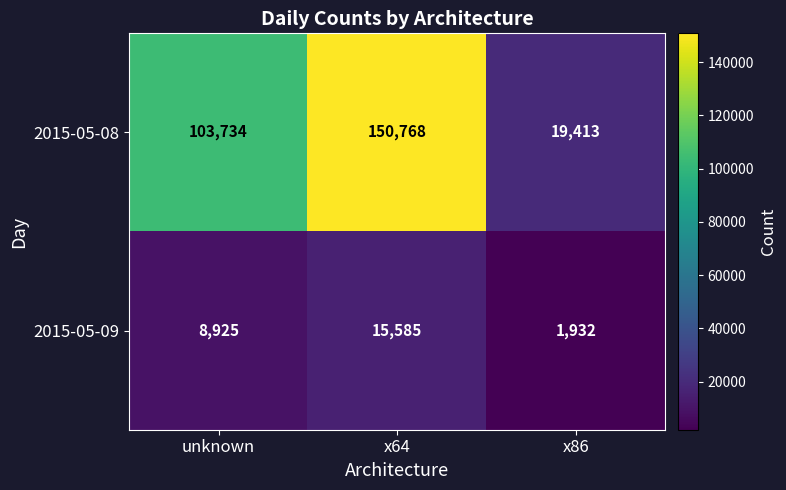

Is it true that 2015-05-09 equals 5409 at unknown?

False